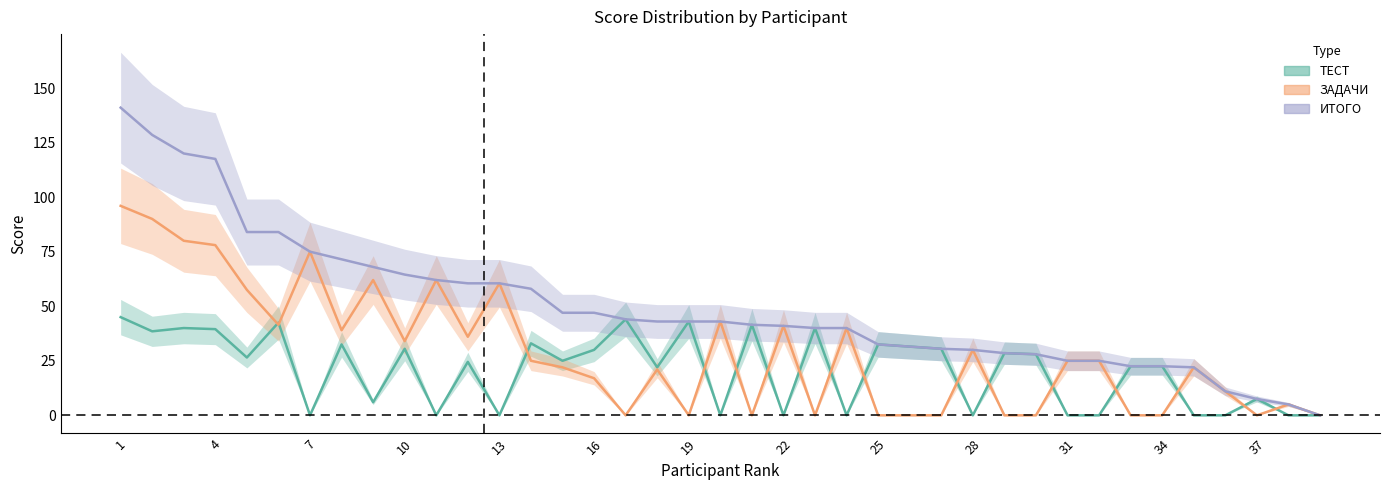

At which category does the chart reach its peak across all series?

1